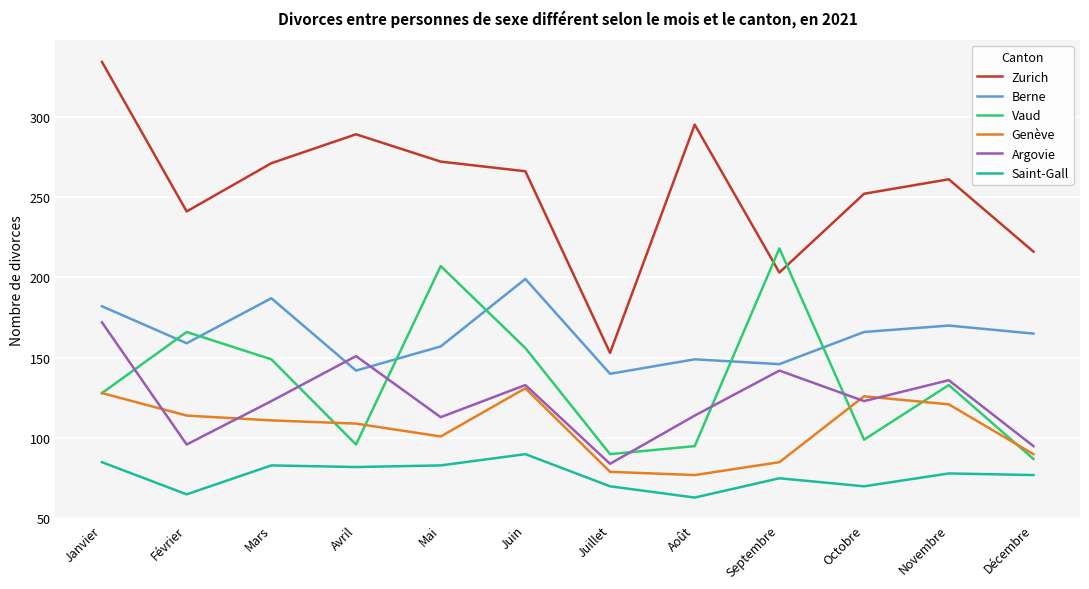

What is the sum of the Berne values at Février and Novembre?

329